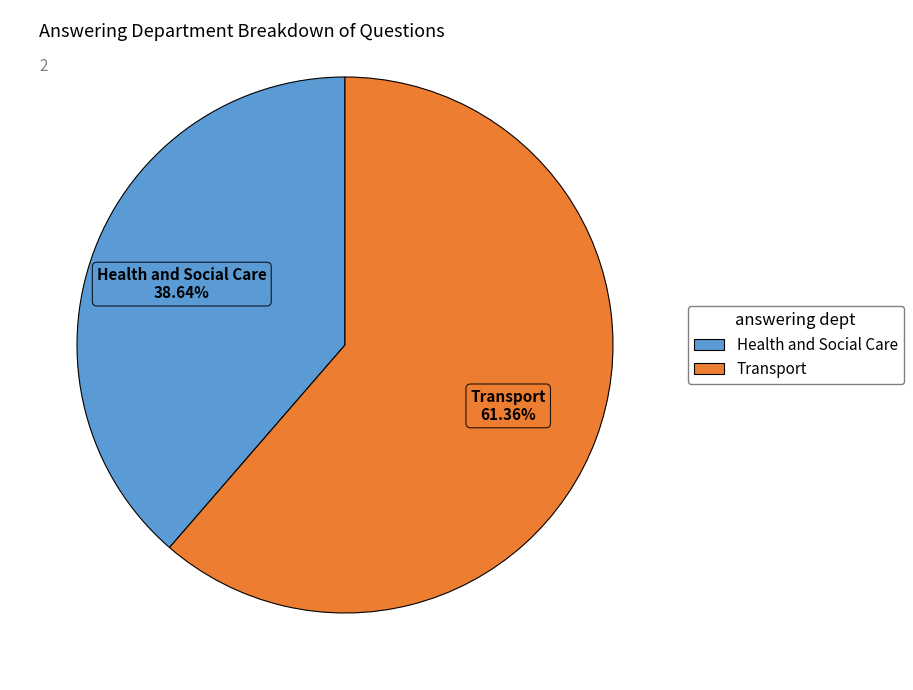

Is it true that Health and Social Care is 51% of the pie?

False